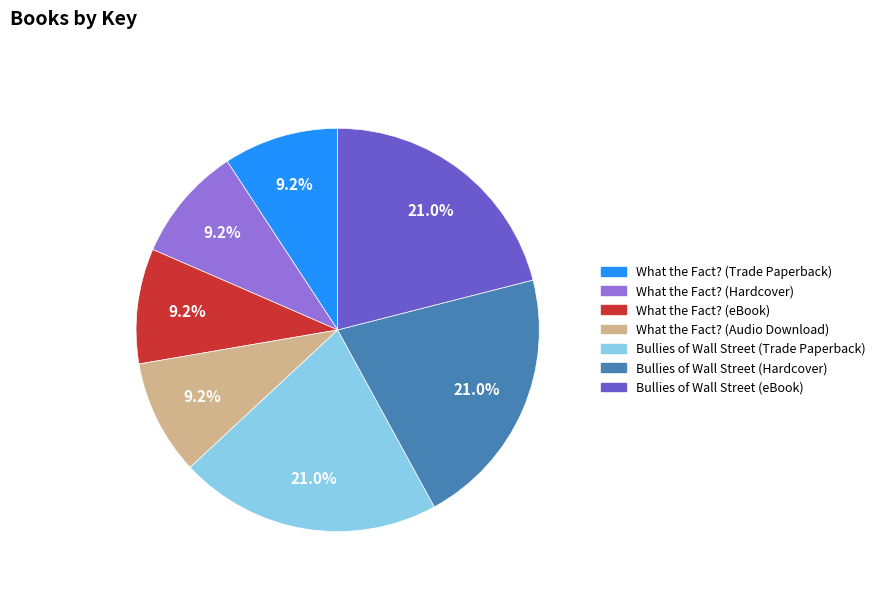

Is it true that Bullies of Wall Street (Trade Paperback) is 28% of the pie?

False